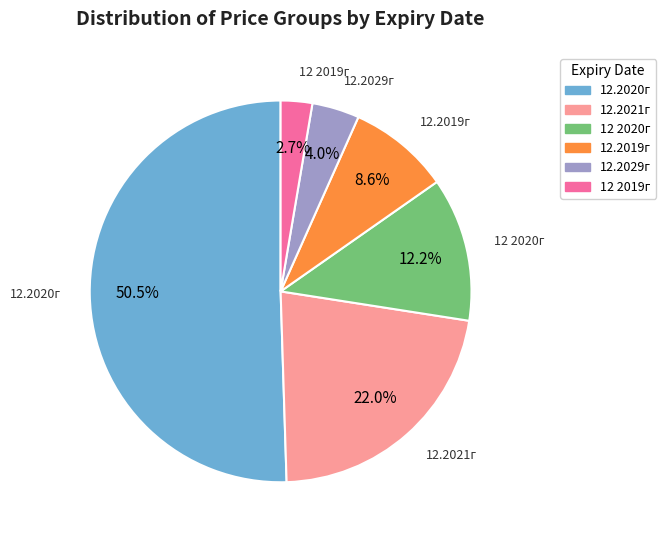

To the nearest percent, what is the difference between the largest and smallest slice percentages?

48%